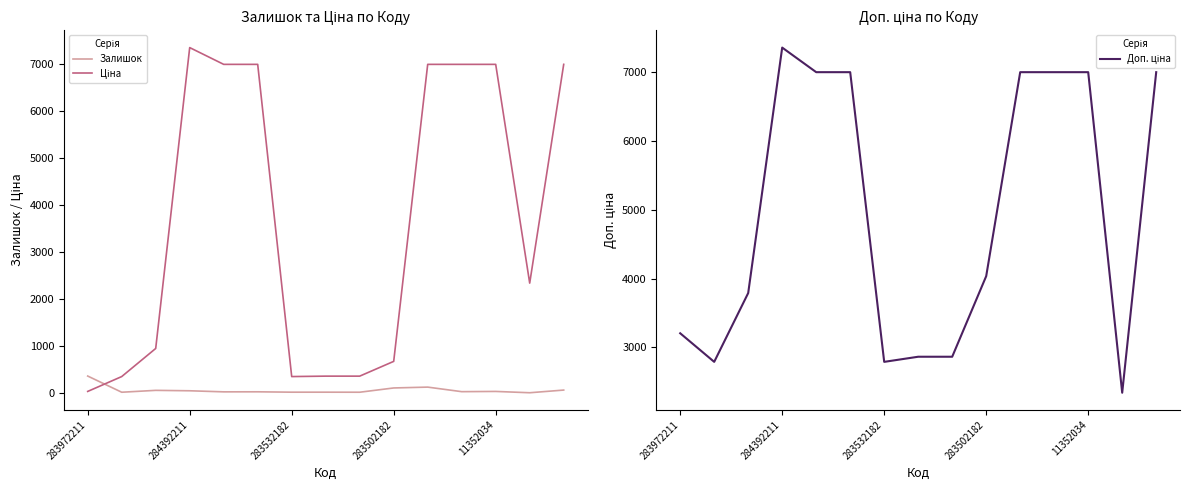

After their last crossing, which series has the higher values: Залишок or Ціна?

Ціна